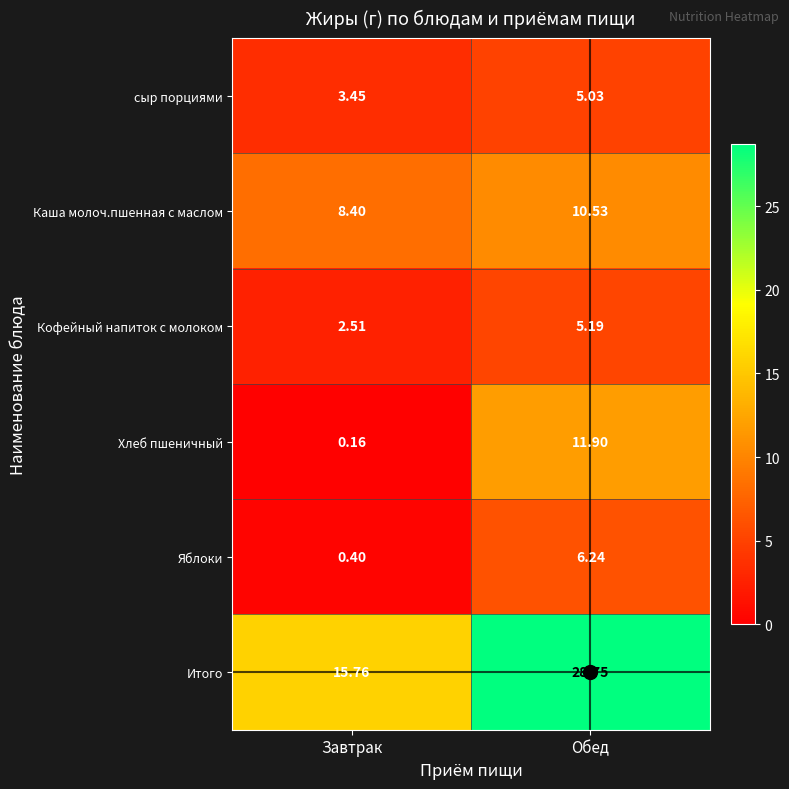

Which category has the lowest value across all series?

Завтрак